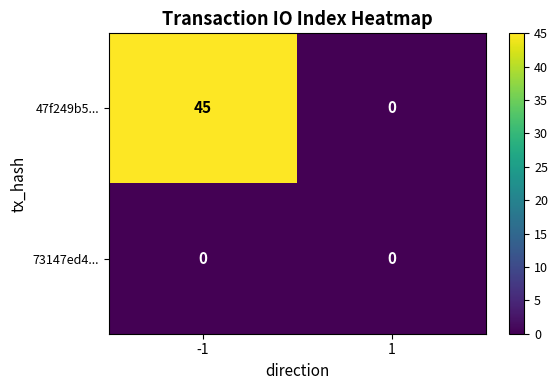

What is the greatest value displayed?

45